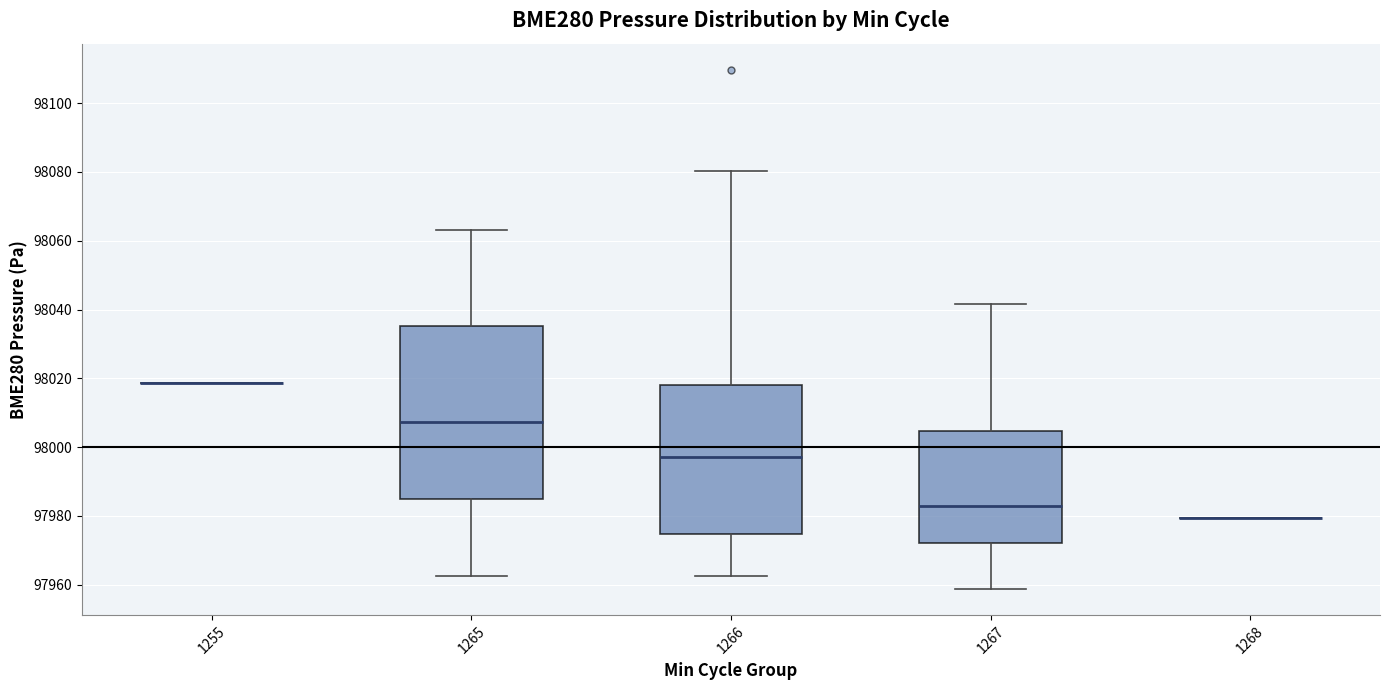

Comparing the boxes themselves (not the whiskers), which one is the tallest?

1265